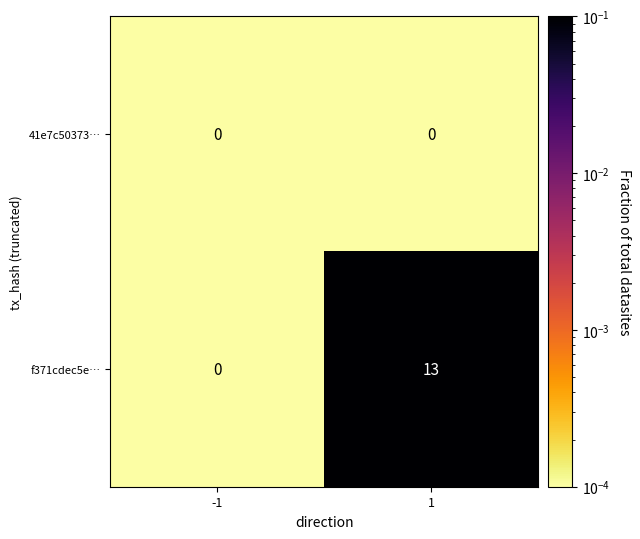

The 41e7c50373… series shows 0 at -1. True or false?

True